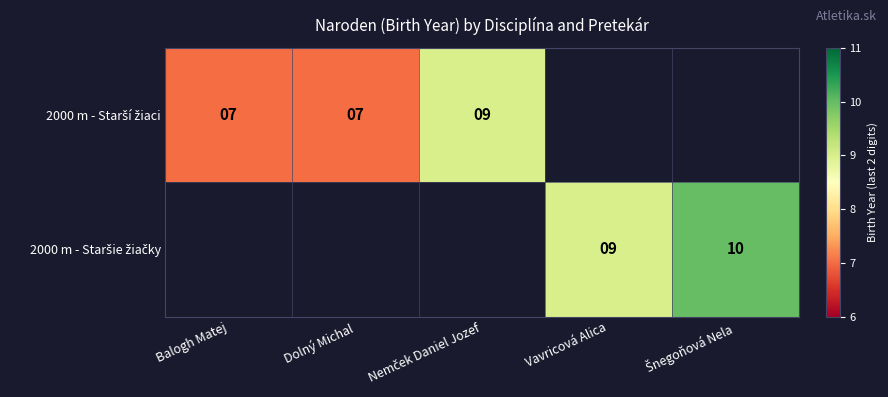

How many positive values does the 2000 m - Starší žiaci series have?

3